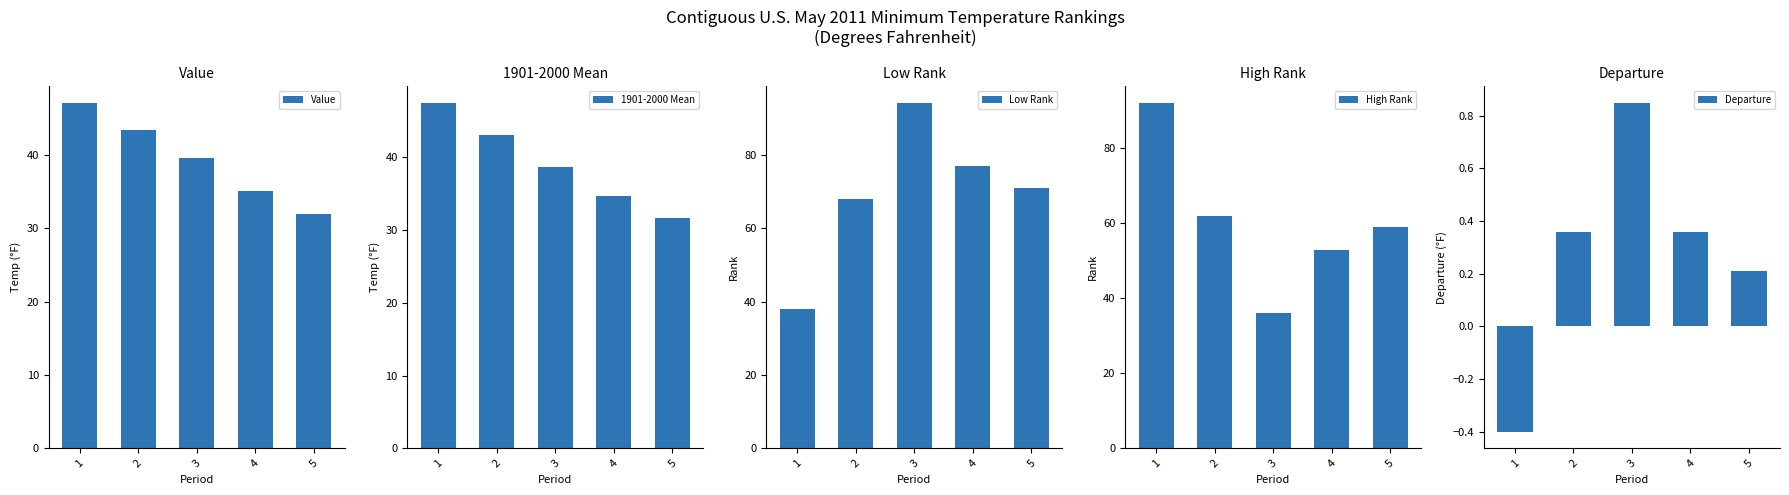

Reading left to right, list all the values displayed in this chart.

Value: 1=47.0	2=43.4	3=39.5	4=35.1	5=31.9
1901-2000 Mean: 1=47.4	2=43.0	3=38.7	4=34.7	5=31.7
Low Rank: 1=38.0	2=68.0	3=94.0	4=77.0	5=71.0
High Rank: 1=92.0	2=62.0	3=36.0	4=53.0	5=59.0
Departure: 1=-0.4	2=0.4	3=0.8	4=0.4	5=0.2